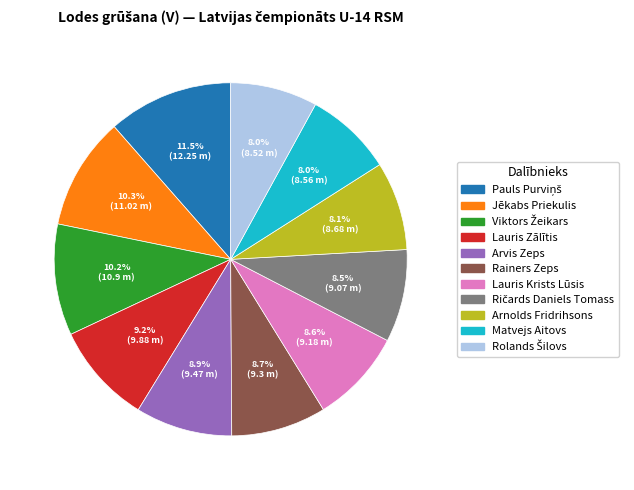

Combined, what portion of the pie is Matvejs Aitovs and Arvis Zeps?

16.9%